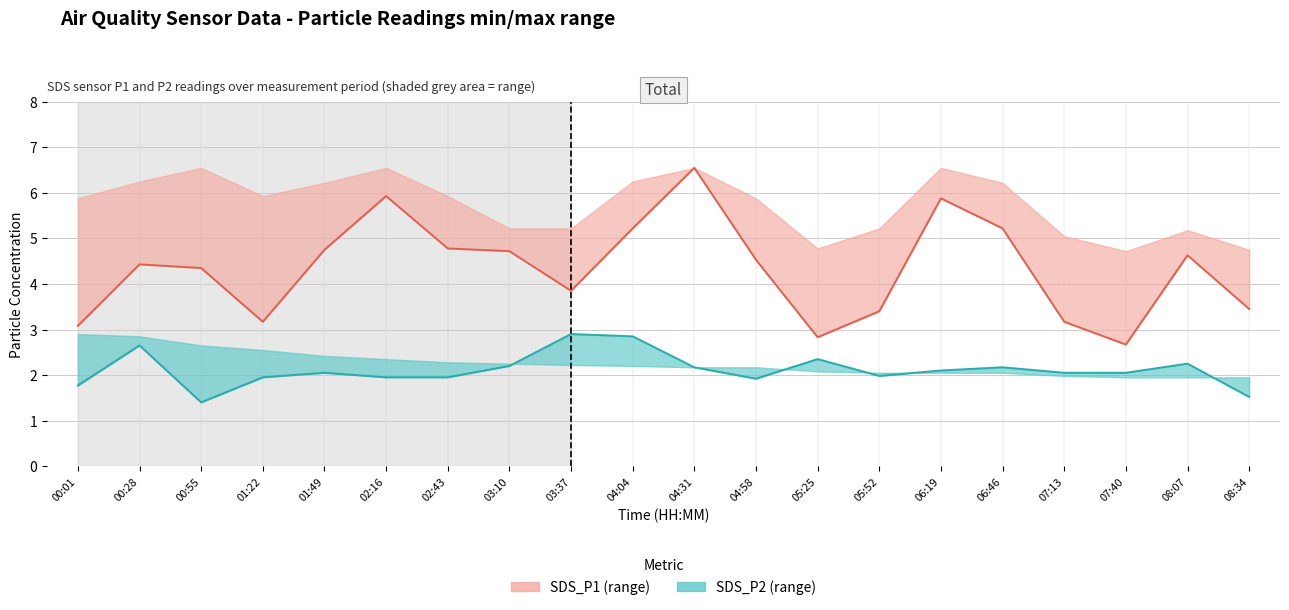

Rank the series by their average value, from lowest to highest.

SDS_P2, SDS_P1